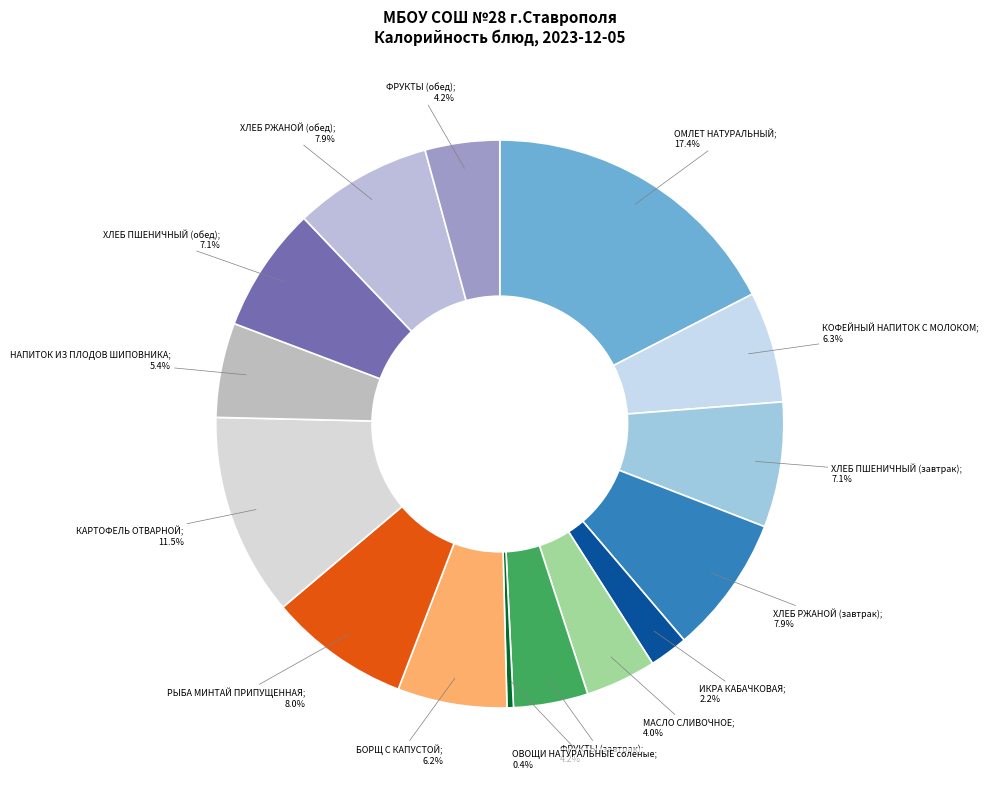

To the nearest percent, what is the average slice percentage?

7%